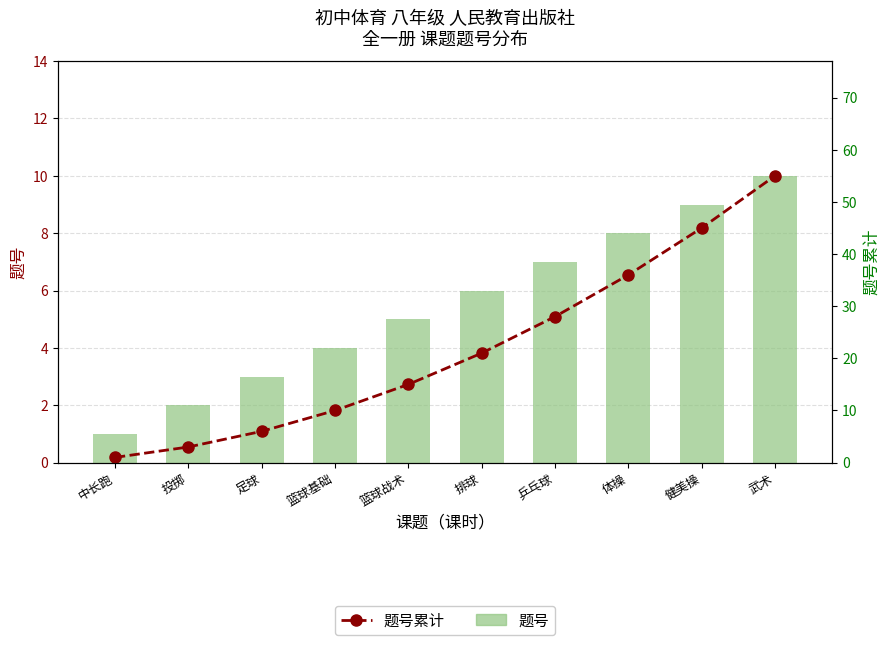

Where does the 题号 series first go above 6?

乒乓球